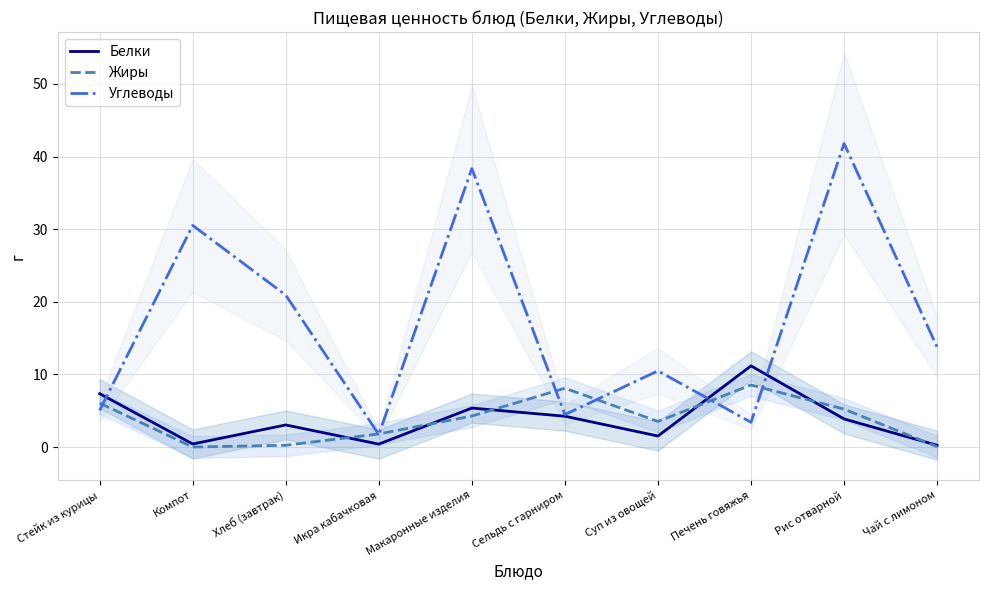

How many series are shown in this chart?

3